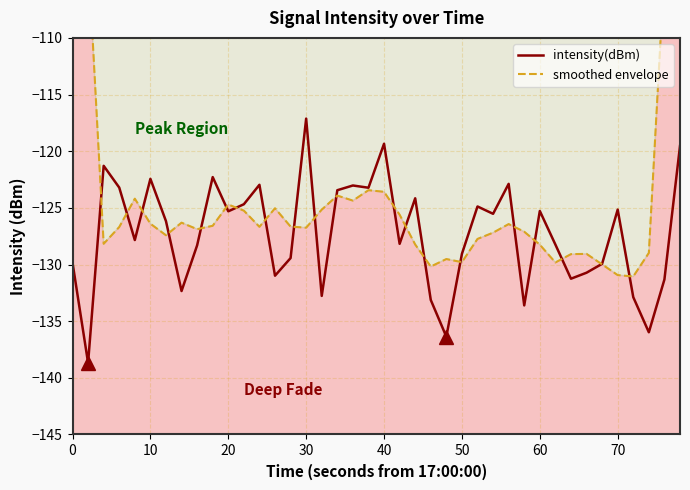

Reading right to left, transcribe all the data shown in this chart.

intensity(dBm): -119.5	-131.3	-136.0	-132.9	-125.2	-129.9	-130.7	-131.3	-128.2	-125.3	-133.6	-122.9	-125.5	-124.9	-129.1	-136.4	-133.1	-124.2	-128.2	-119.3	-123.2	-123.0	-123.4	-132.8	-117.1	-129.4	-131.0	-123.0	-124.7	-125.3	-122.3	-128.3	-132.3	-126.2	-122.4	-127.8	-123.2	-121.3	-138.7	-129.8
smoothed envelope: -77.4	-103.9	-129.0	-131.1	-130.9	-130.0	-129.1	-129.1	-129.8	-128.3	-127.1	-126.4	-127.2	-127.7	-129.8	-129.5	-130.2	-128.2	-125.6	-123.6	-123.4	-124.4	-123.9	-125.2	-126.8	-126.7	-125.0	-126.7	-125.2	-124.7	-126.6	-126.9	-126.3	-127.4	-126.4	-124.2	-126.7	-128.2	-102.6	-78.0